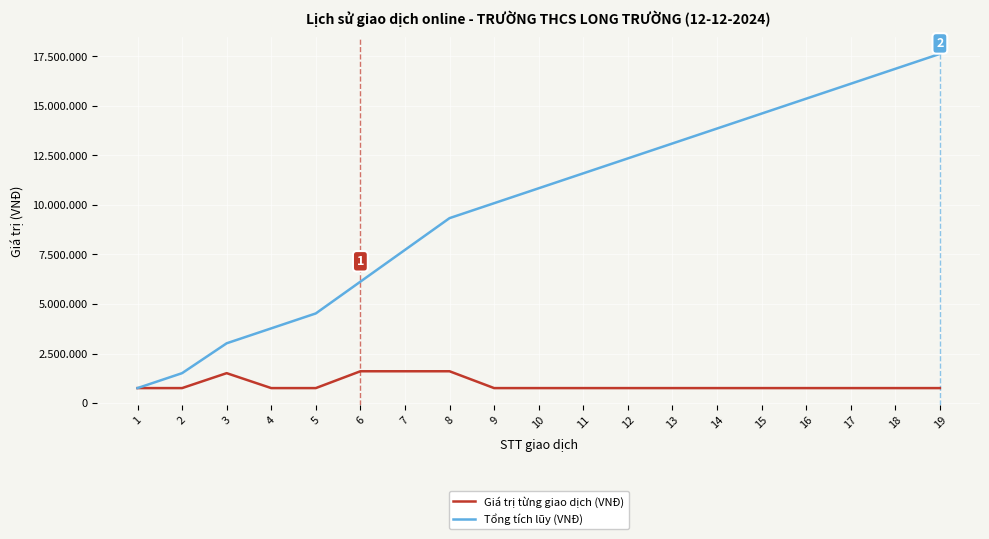

What is the difference between the highest and lowest values at 9?

9336000